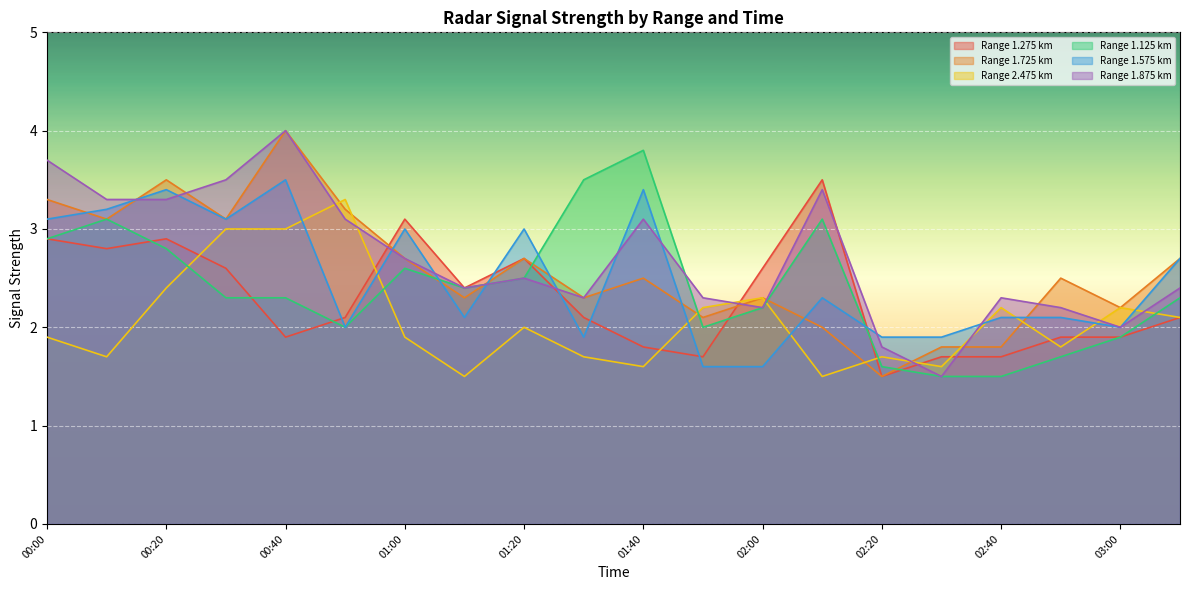

True or false: 1.875 and 2.475 intersect in this chart.

True